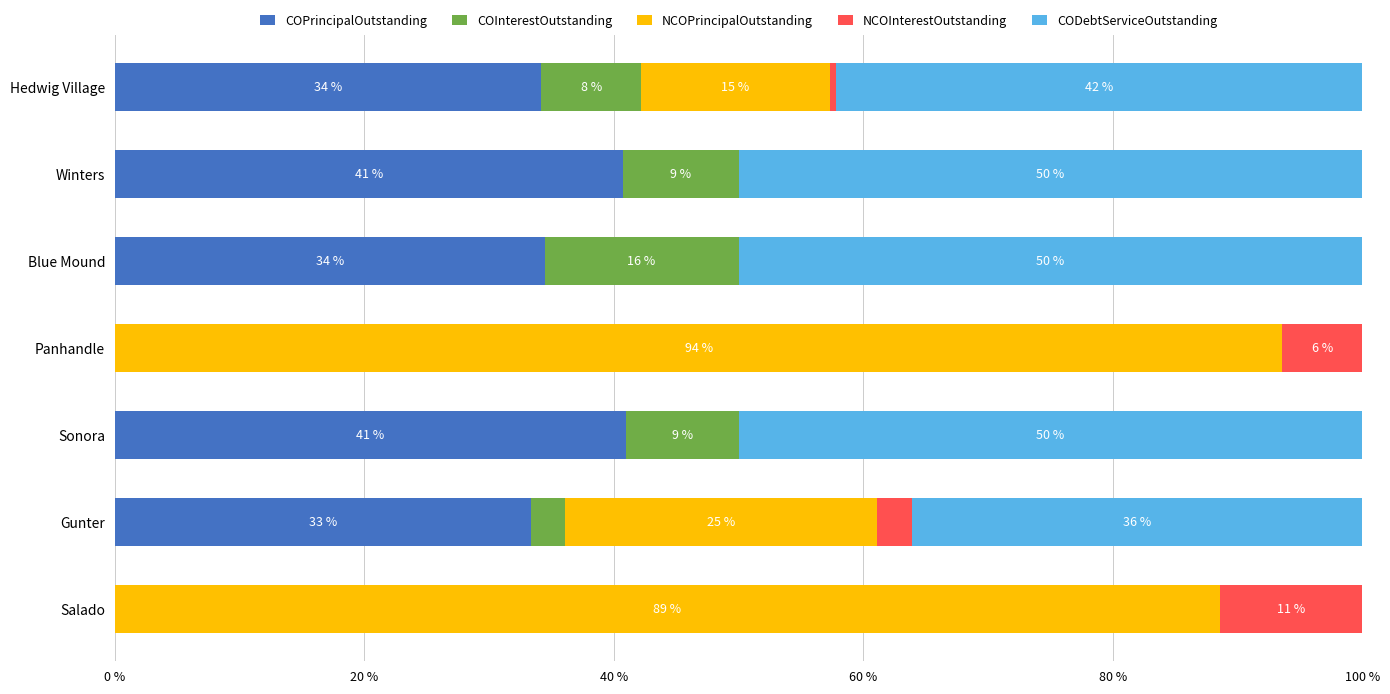

Is it true that COPrincipalOutstanding equals 13.6 at Blue Mound?

False